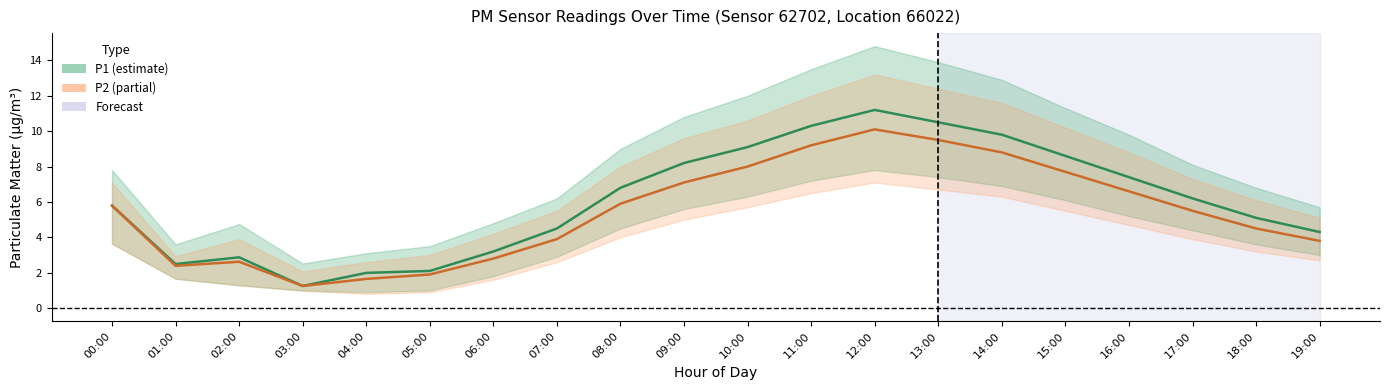

How many lines are shown in the chart?

2